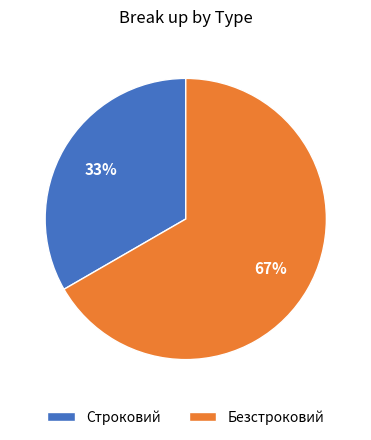

Is the sum of Строковий and Безстроковий greater than half?

Yes